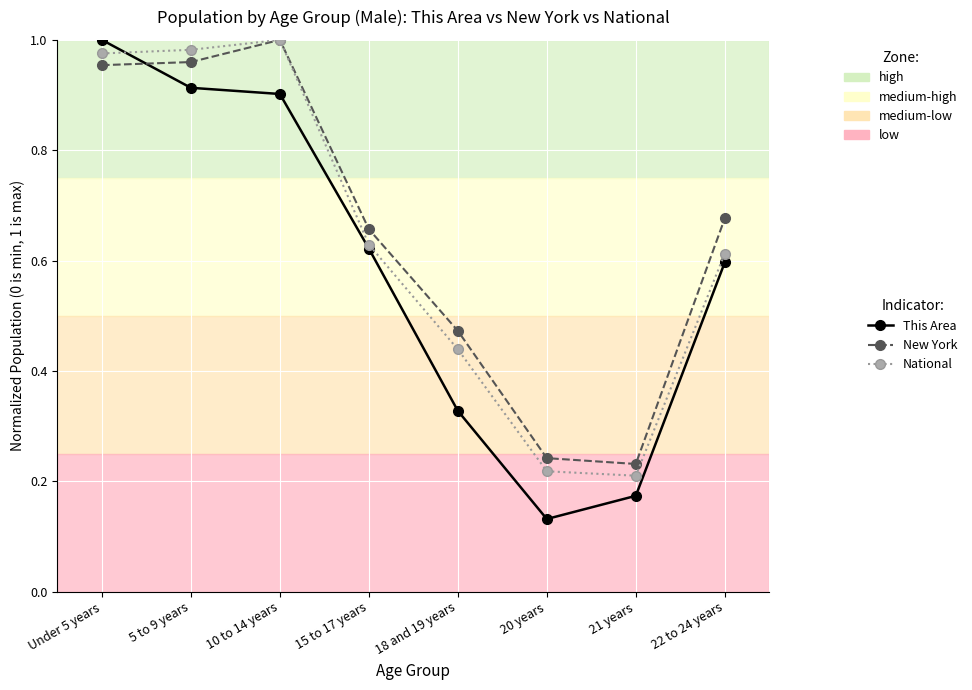

At 5 to 9 years, list the series in order from smallest to largest.

This Area, New York, National